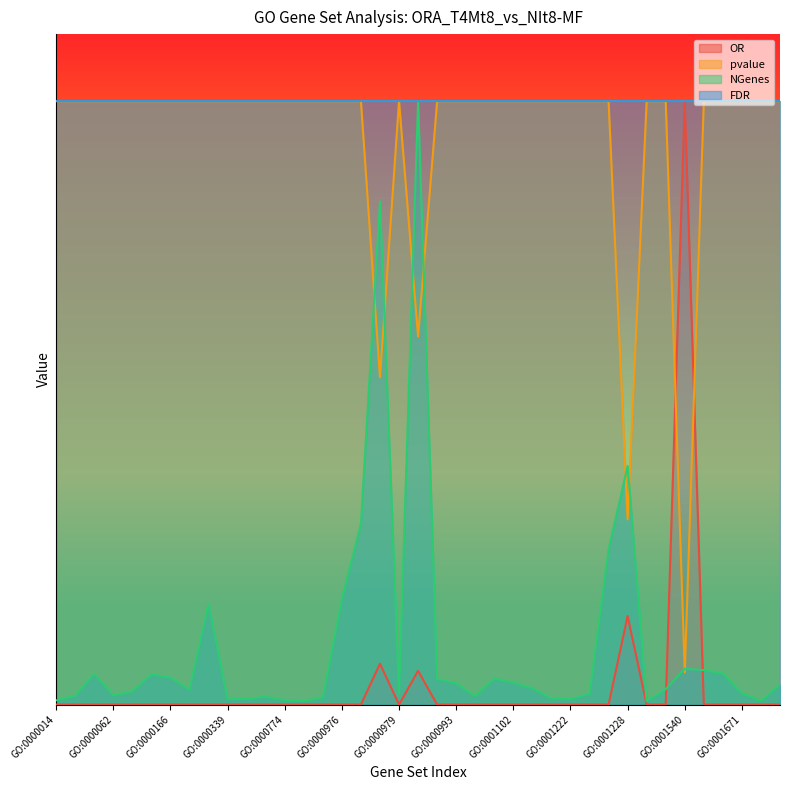

What is the value of the NGenes point at the 22nd from the left?

0.6